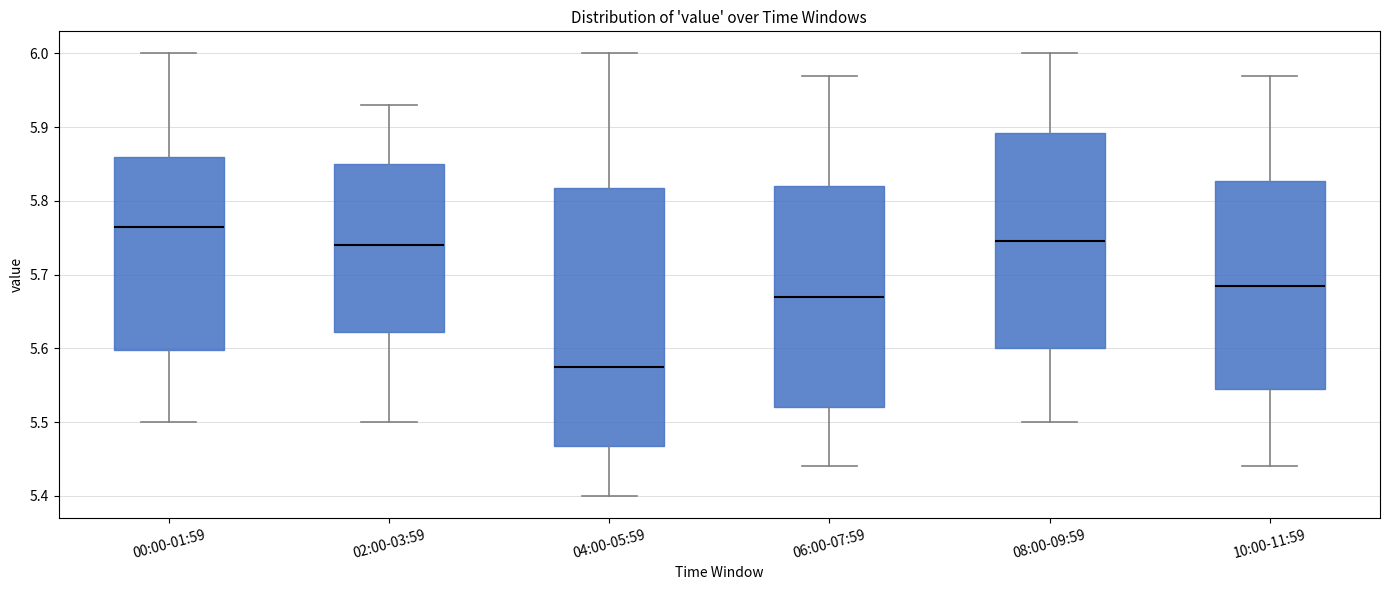

Which box has the highest median line?

00:00-01:59